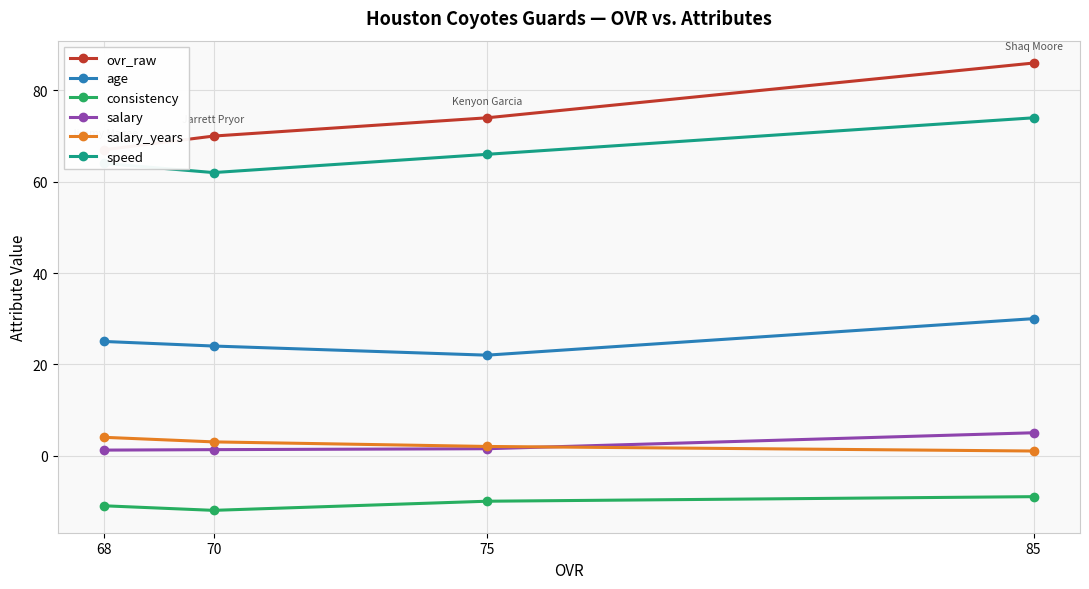

How many data points in ovr_raw are above 74?

1